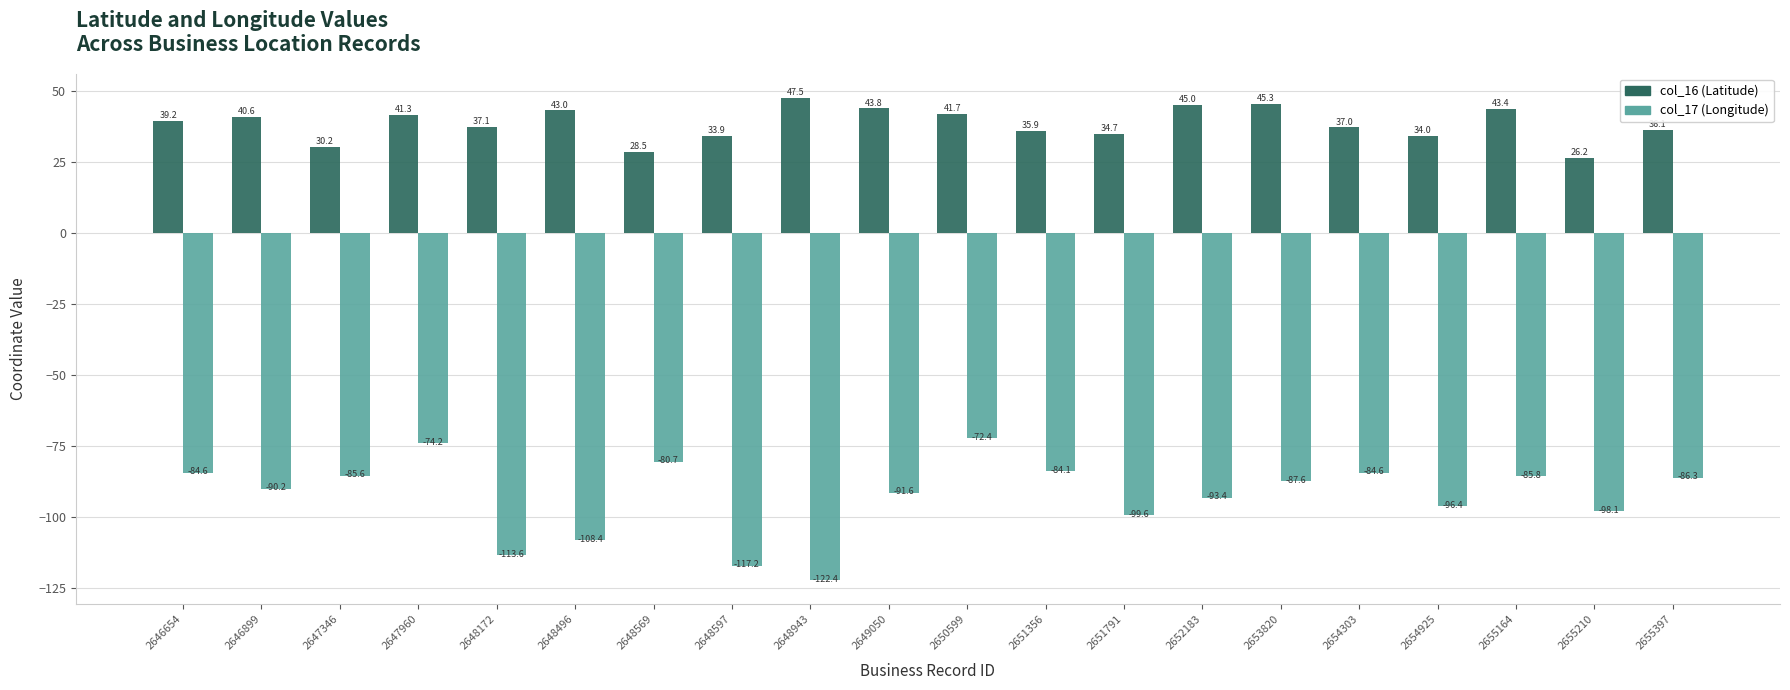

What is the difference between the second highest and minimum values in the col_17 (Longitude) series?

48.2